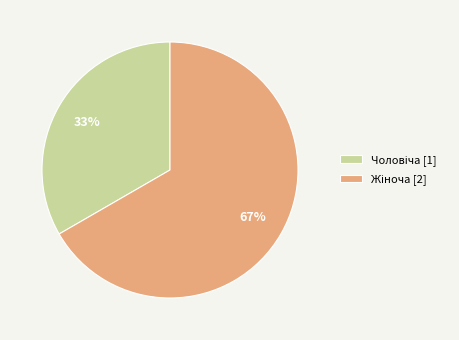

Is there any slice that represents more than half of the pie?

Yes